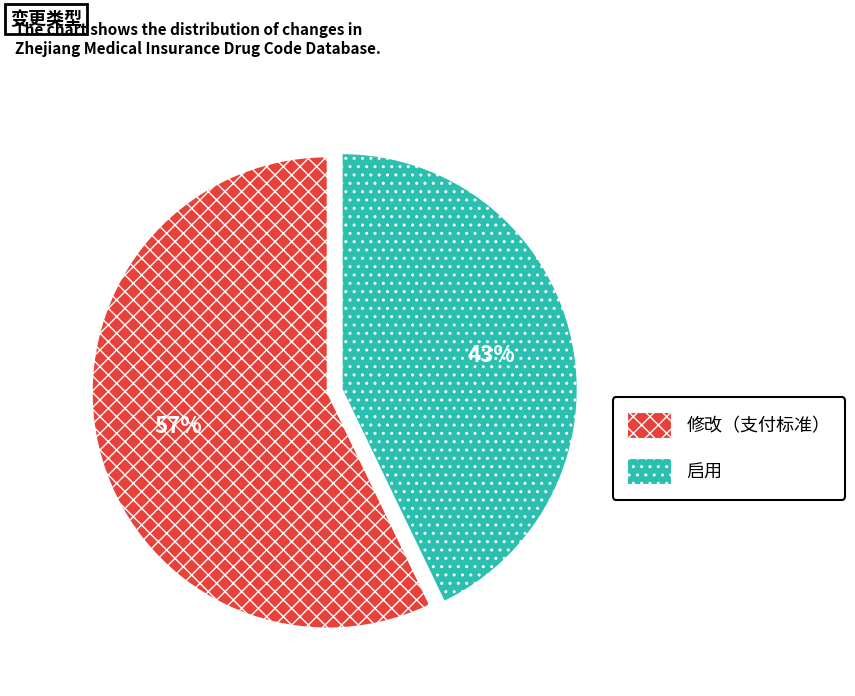

What percentage is the 启用 slice, to the nearest percent?

43%